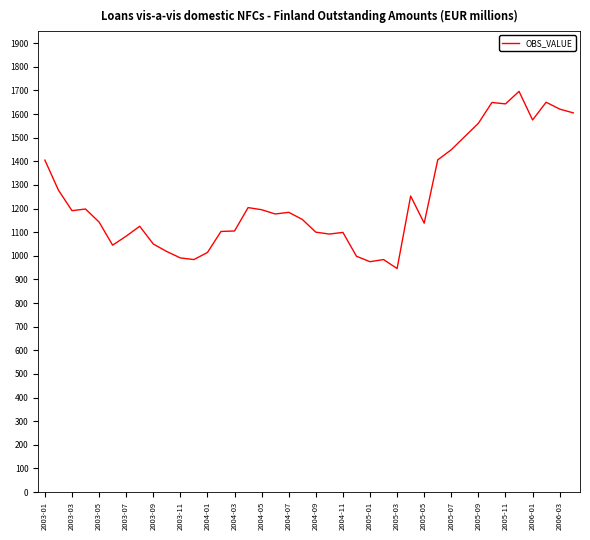

What is the difference between the maximum and minimum values?

750